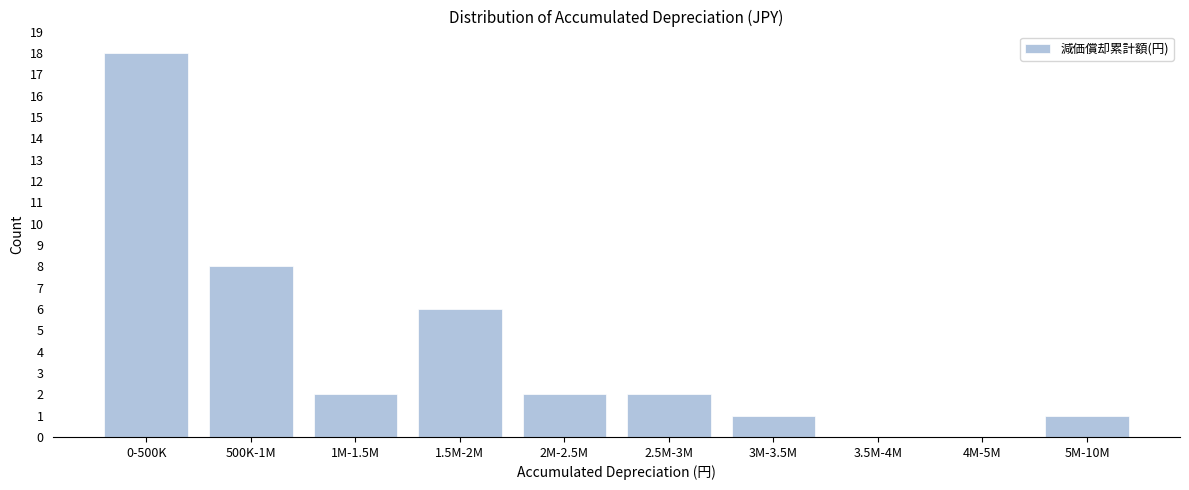

Reading left to right, extract all data points from this chart.

0-500K=18	500K-1M=8	1M-1.5M=2	1.5M-2M=6	2M-2.5M=2	2.5M-3M=2	3M-3.5M=1	3.5M-4M=0	4M-5M=0	5M-10M=1